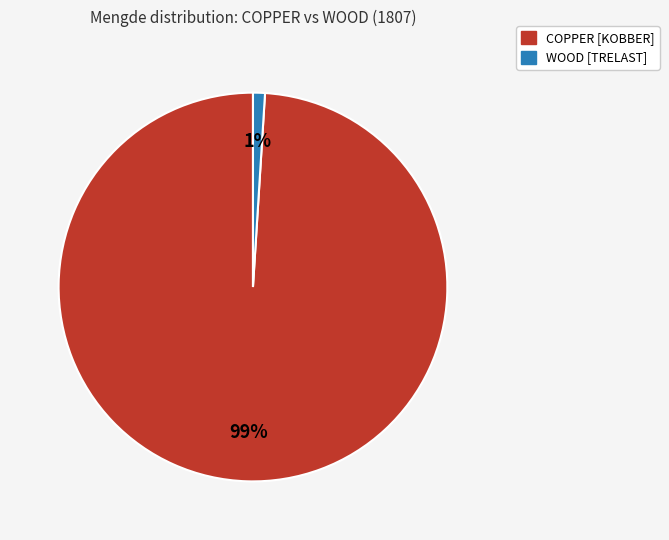

What percentage is the COPPER [KOBBER] slice, to the nearest percent?

99%